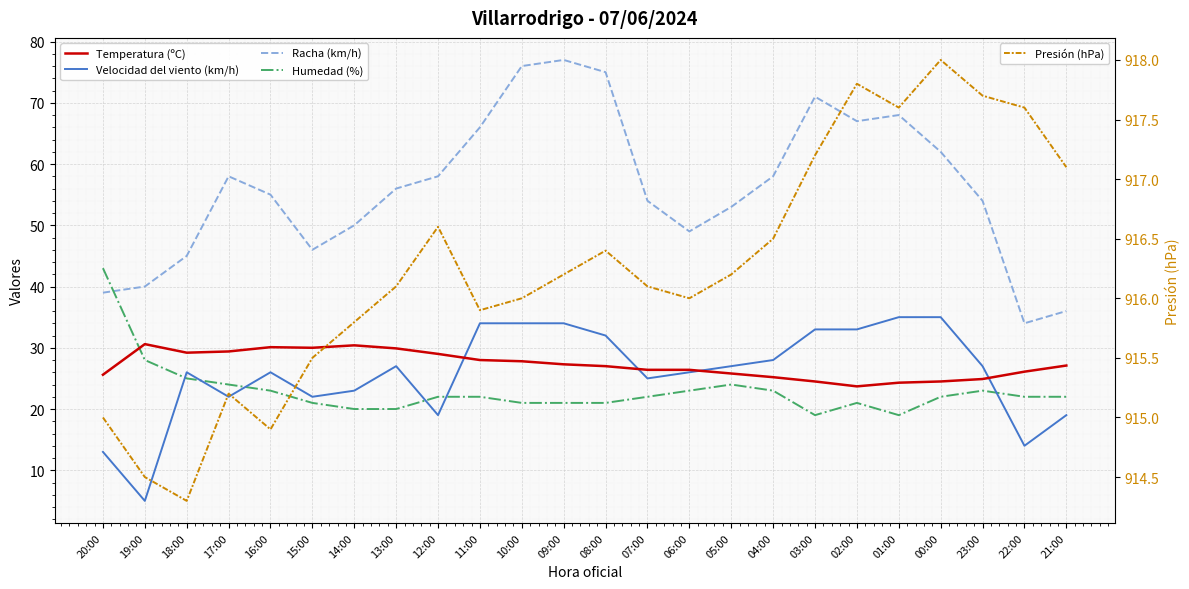

How many lines are shown in the chart?

5